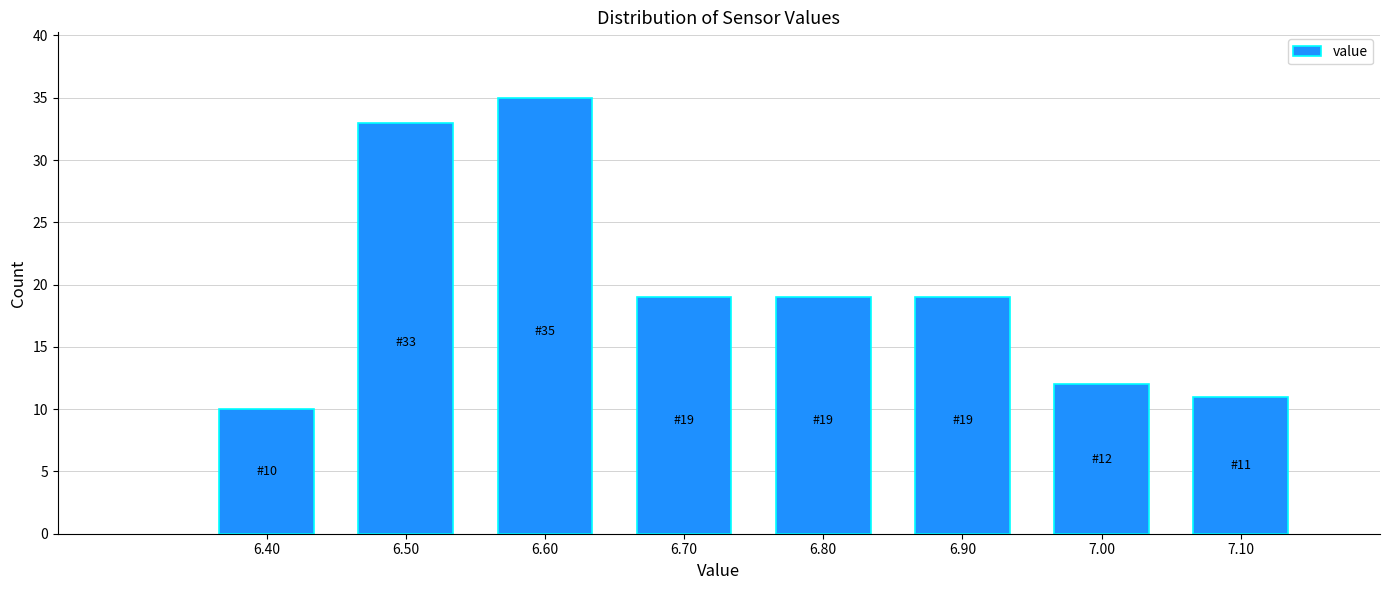

Over which range of the x-axis is the bar tallest?

6.55 to 6.65